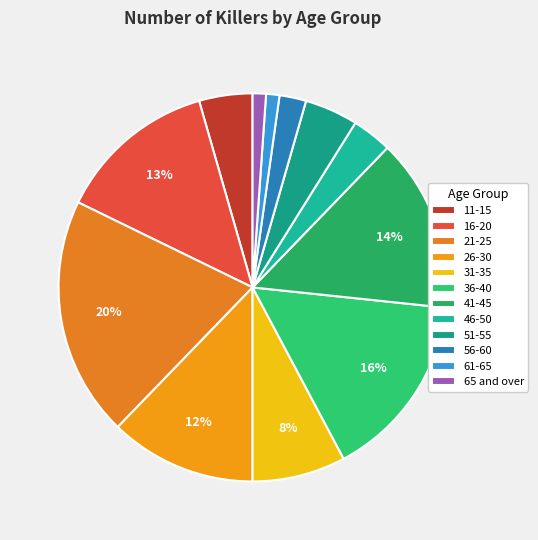

Does 21-25 represent more than half of the total?

No